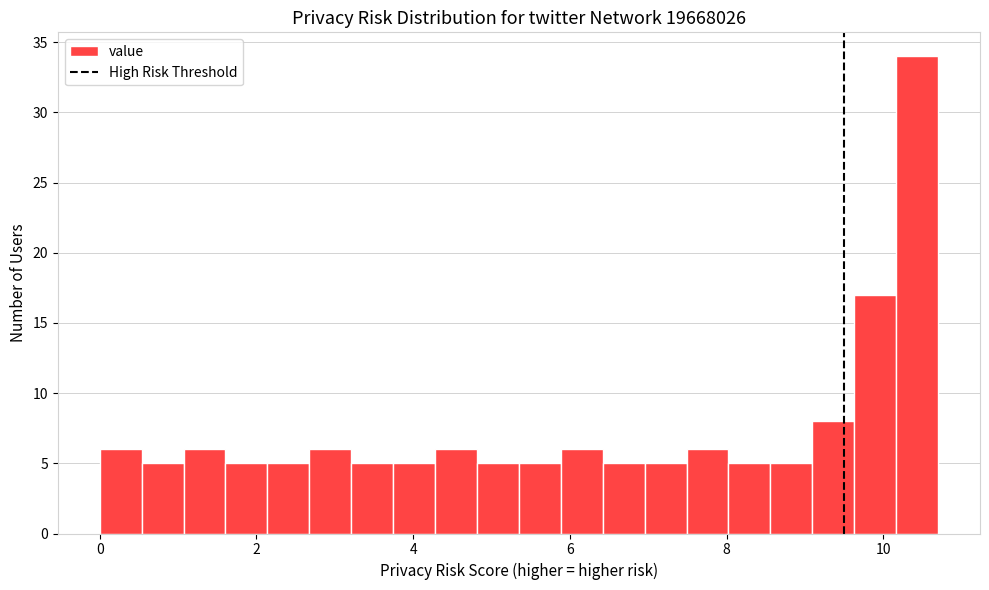

Read against the x-axis, roughly where is the centre of the tallest bar?

10.4